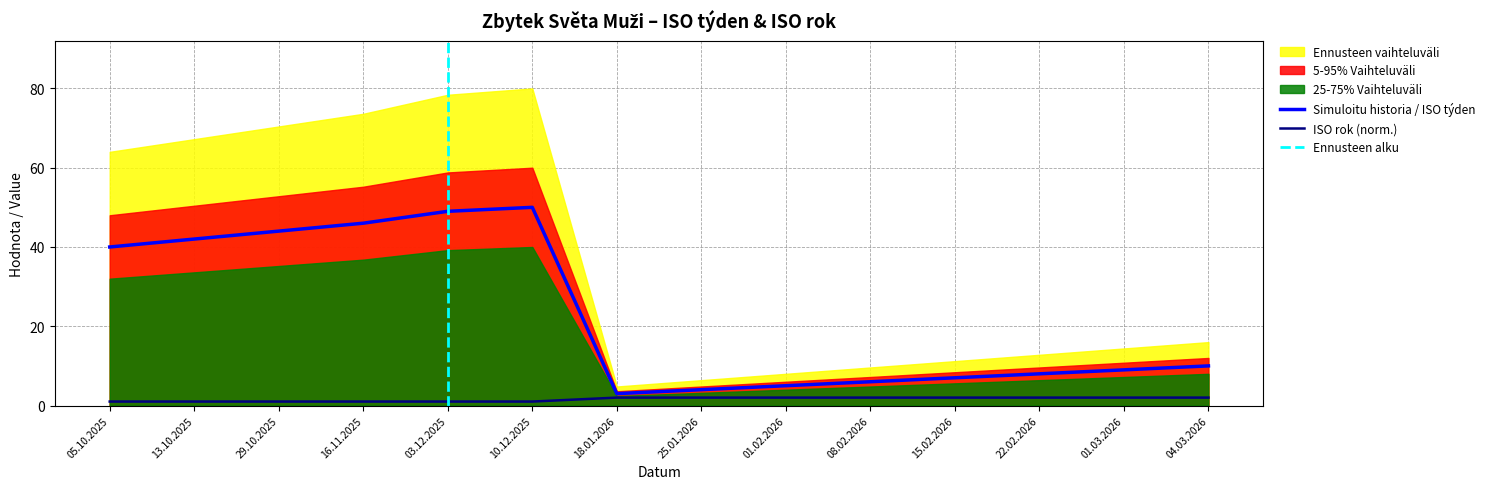

What is the difference between the ISO týden values at 15.02.2026 and 16.11.2025?

39